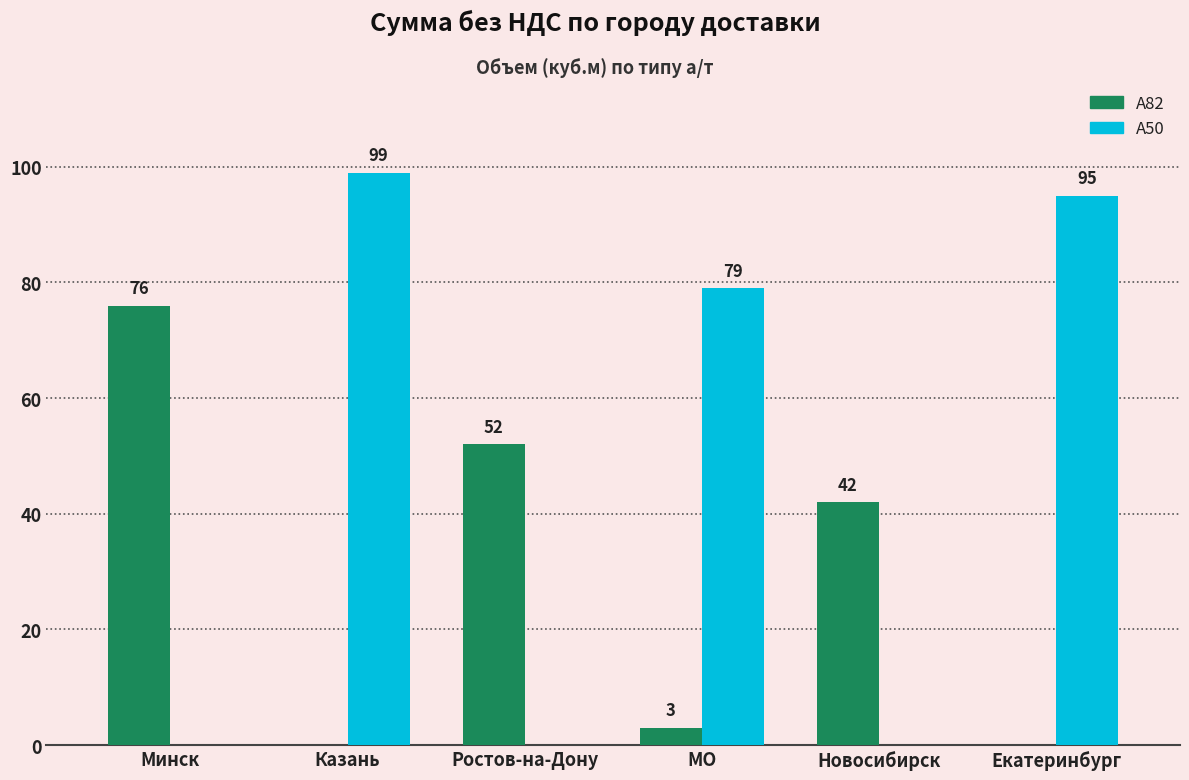

At which category is the sum across all series the highest?

Казань